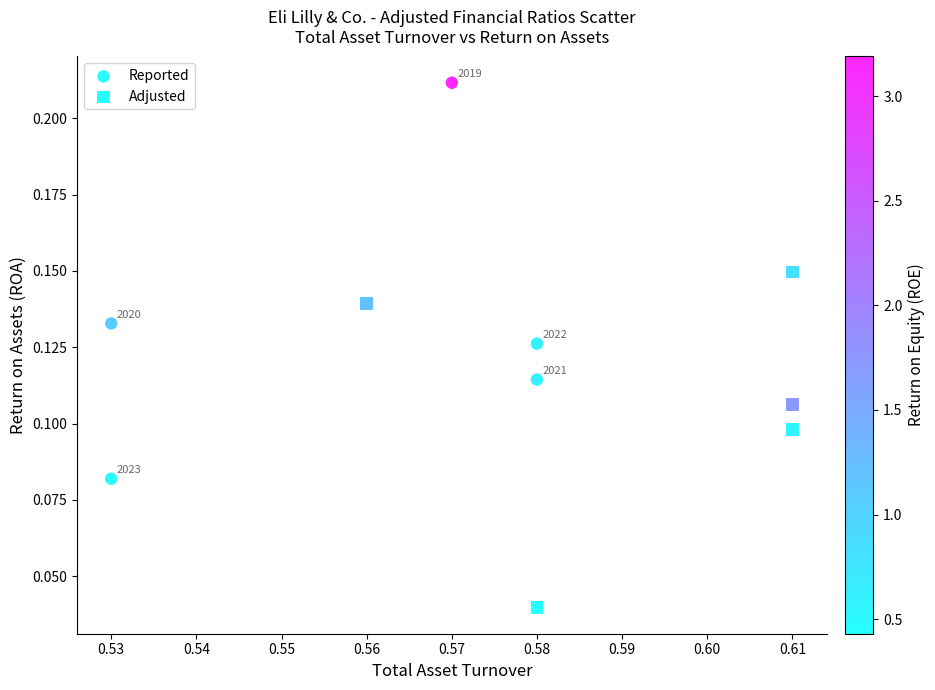

What are all the series names shown in the legend?

Reported, Adjusted